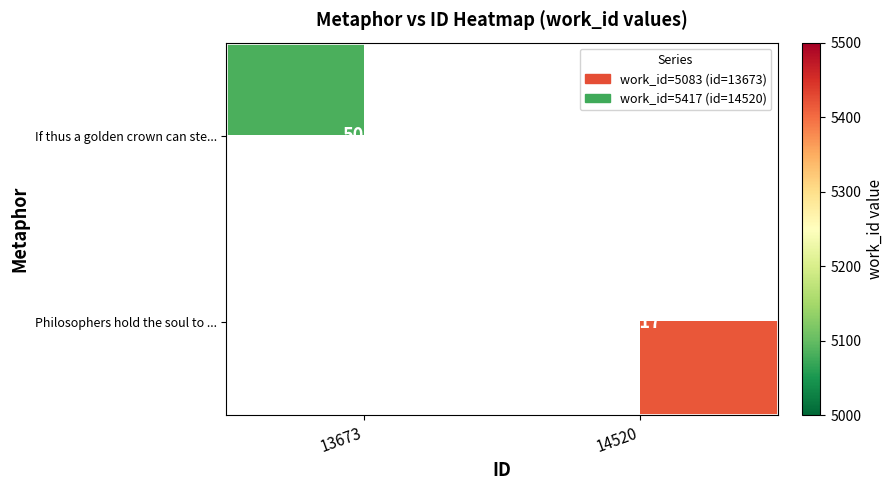

How many categories are shown in the chart?

2